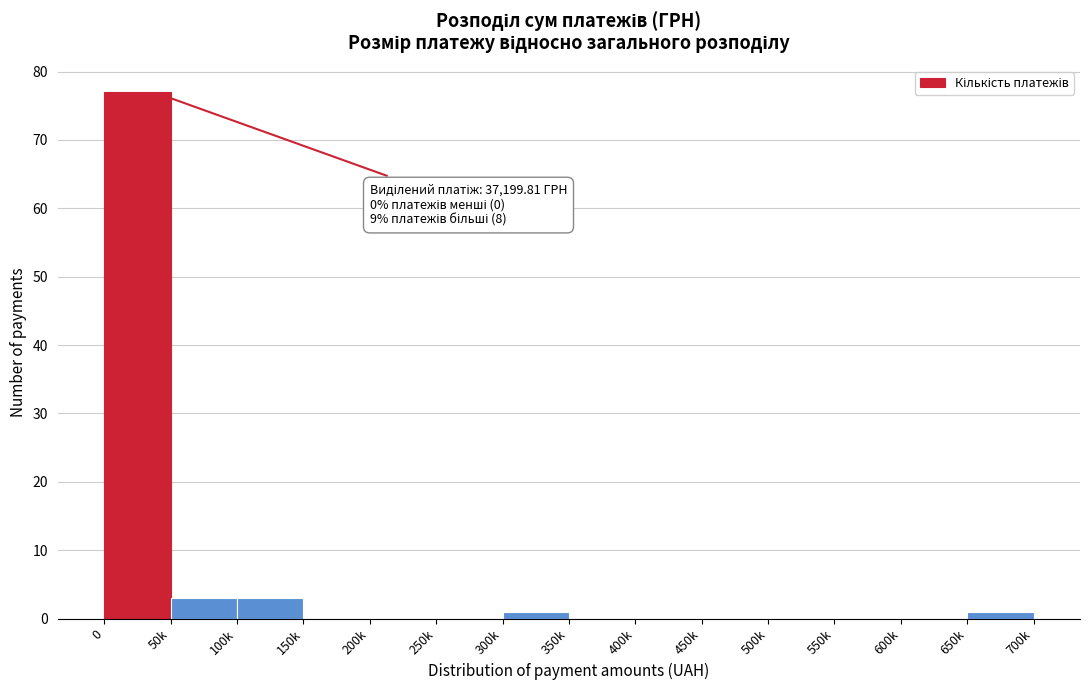

Reading left to right, transcribe all the data shown in this chart.

0=77	50k=3	100k=3	150k=0	200k=0	250k=0	300k=1	350k=0	400k=0	450k=0	500k=0	550k=0	600k=0	650k=1